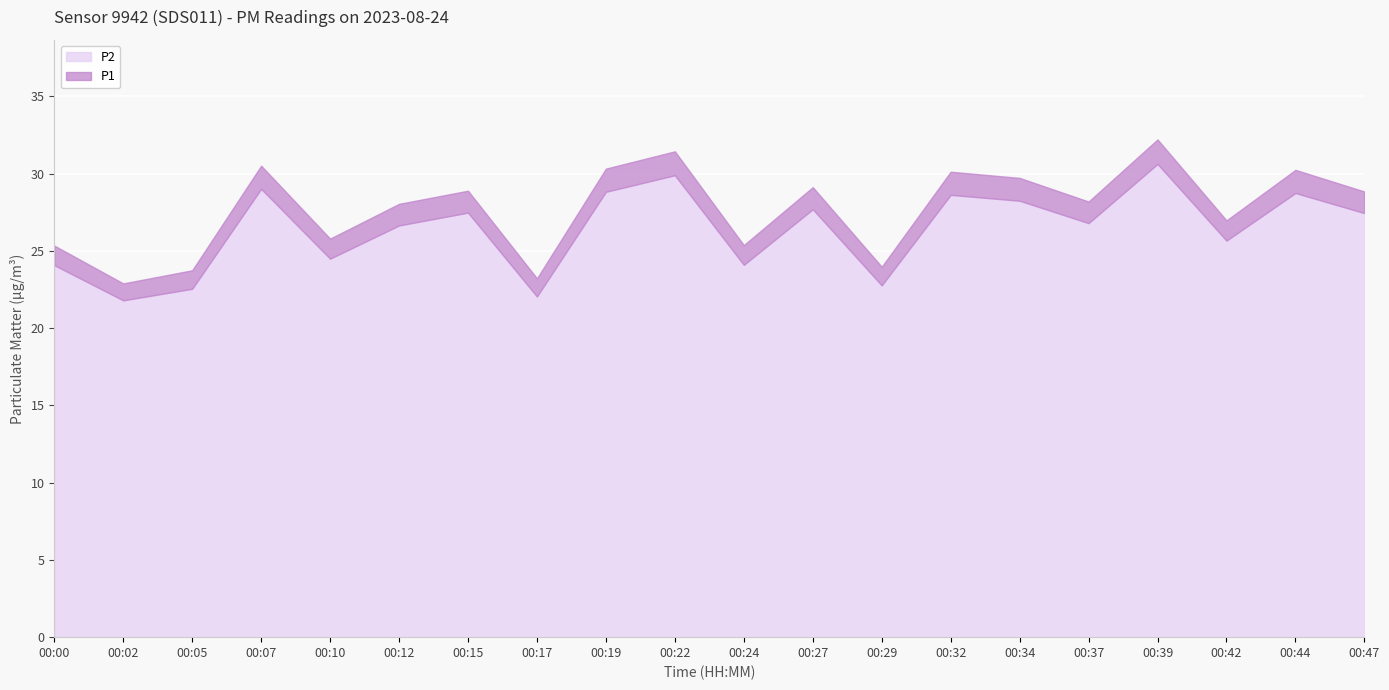

True or false: P2 and P1 cross at least once.

False